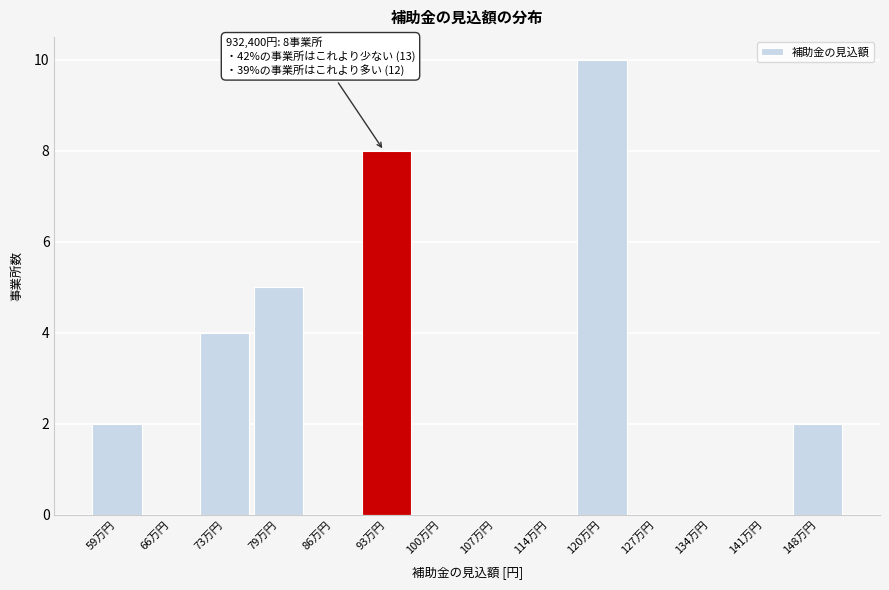

Reading left to right, transcribe all the data shown in this chart.

59万円=2	66万円=0	73万円=4	79万円=5	86万円=0	93万円=8	100万円=0	107万円=0	114万円=0	120万円=10	127万円=0	134万円=0	141万円=0	148万円=2